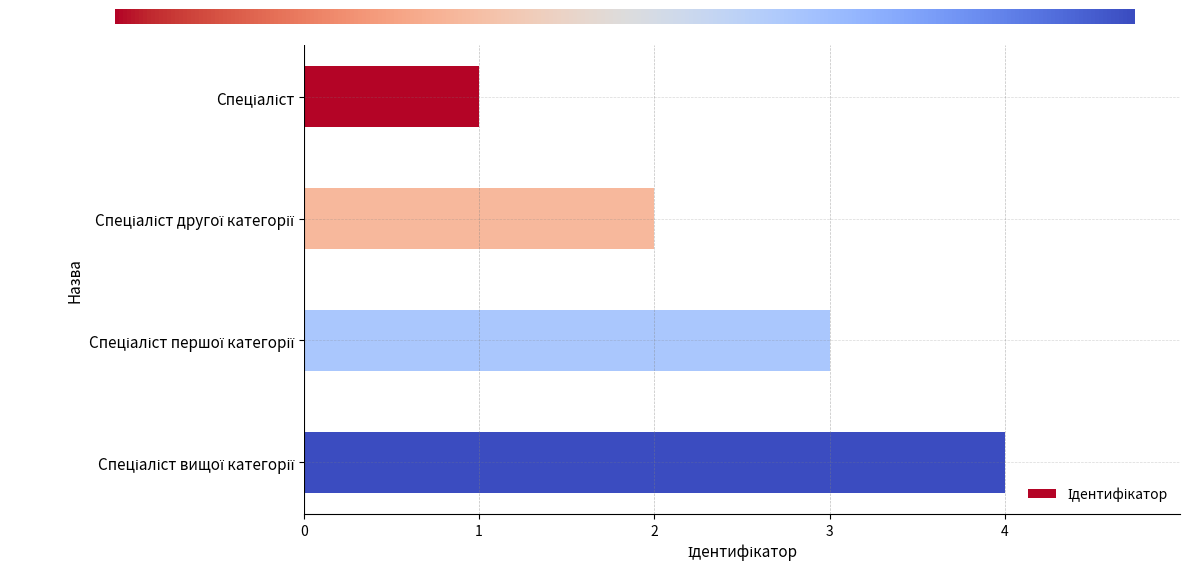

Does the chart contain stacked bars?

No